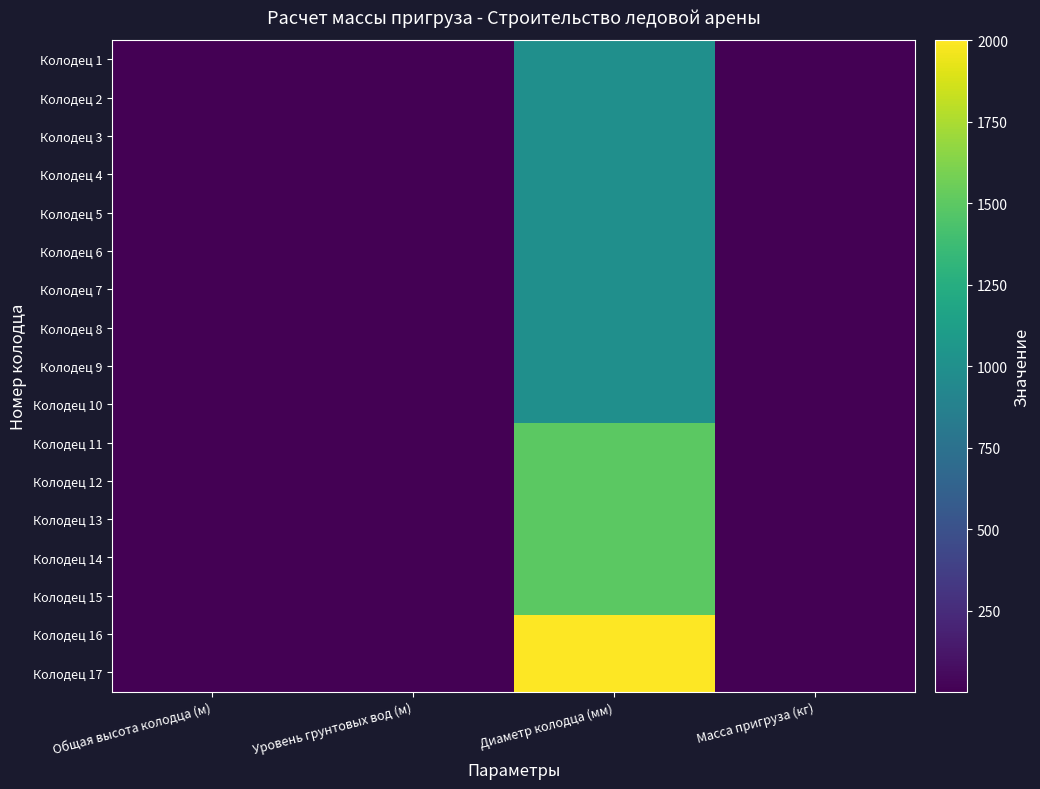

Which series has the largest total across all categories?

Колодец 17